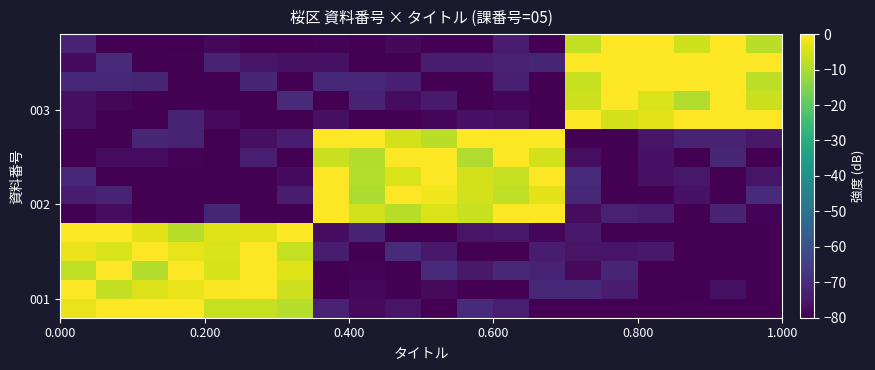

Which series has the widest spread of values?

row_0